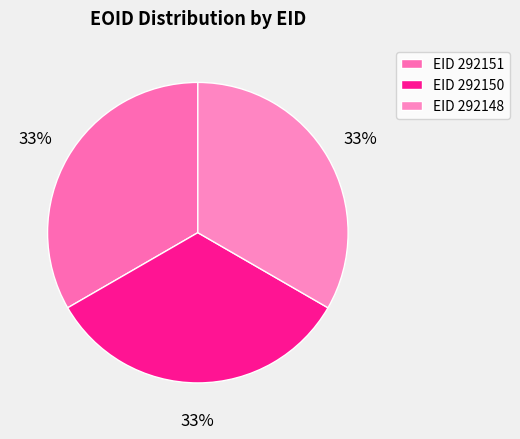

How many slices are in this pie chart?

3